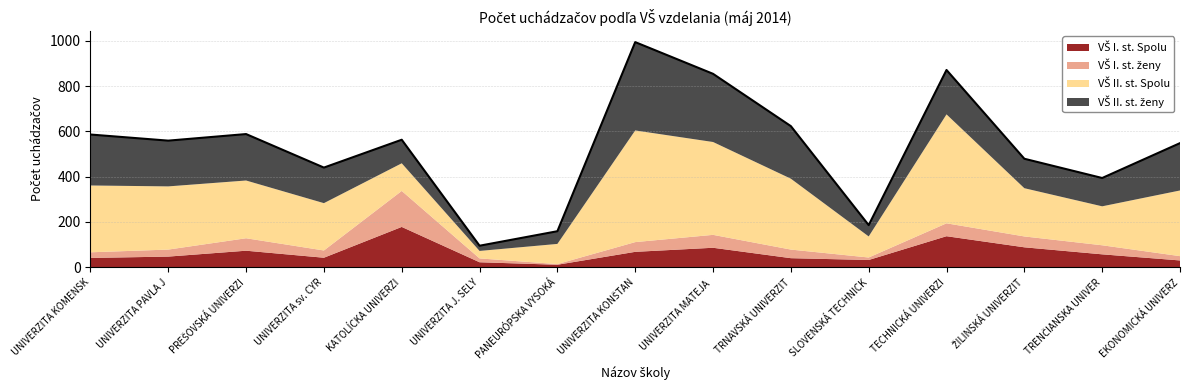

Which series has the widest spread of values?

VŠ II. st. Spolu